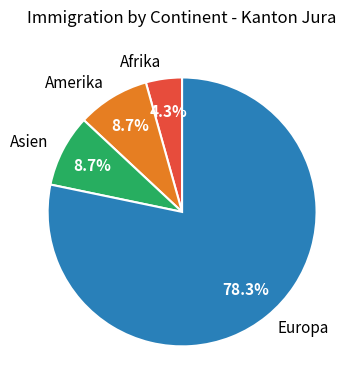

Which slice is the largest?

Europa